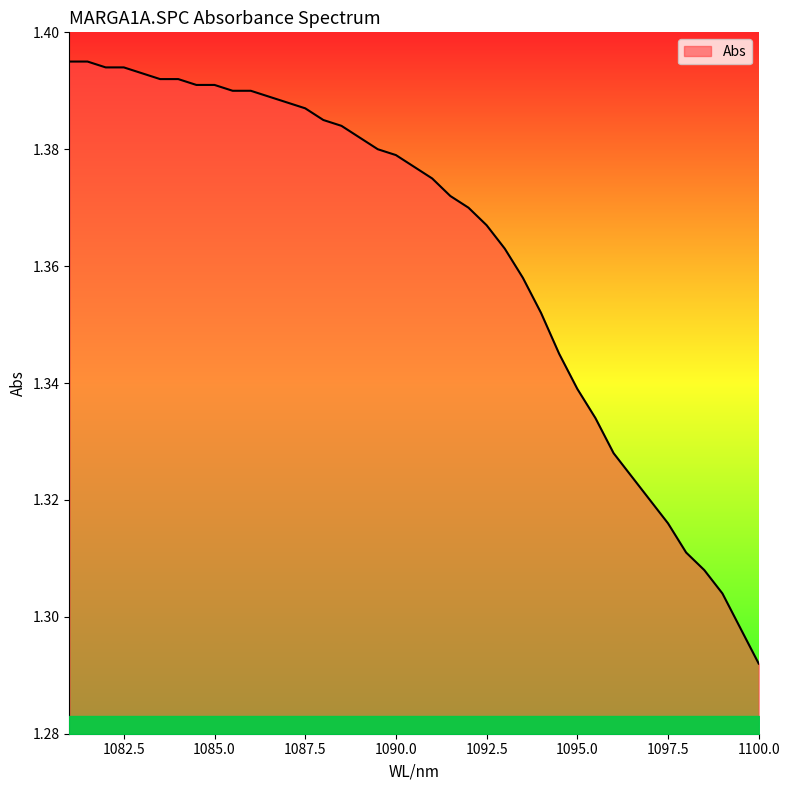

True or false: the data shows 1.4 at 1090.5.

True